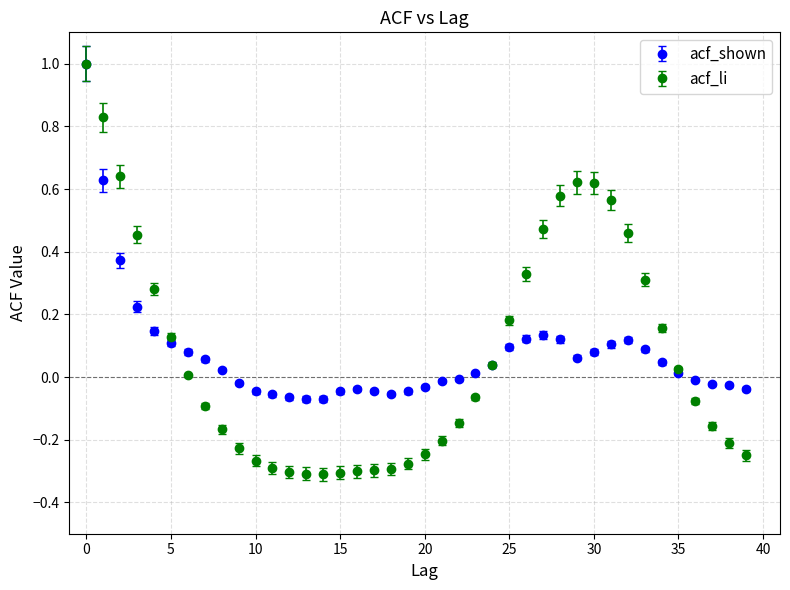

True or false: acf_shown has more than 1 interior local peaks.

True